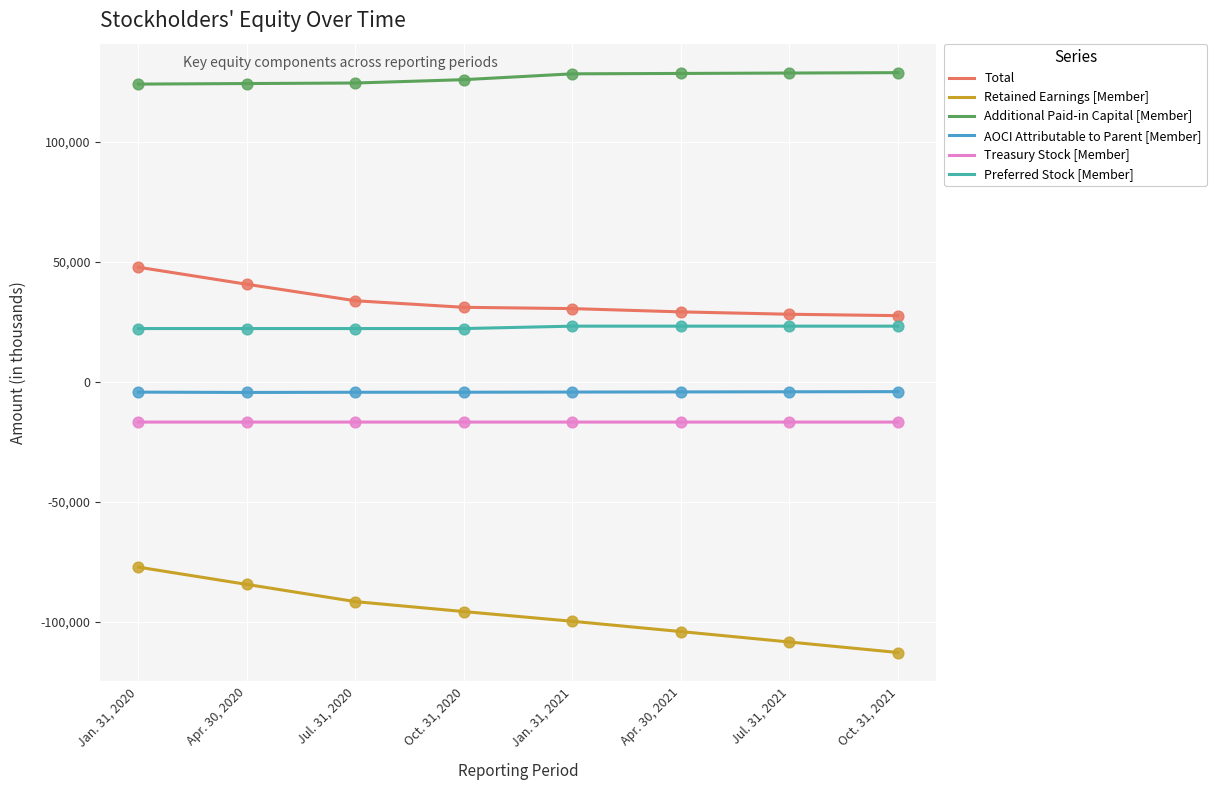

Which series has the largest total across all categories?

Additional Paid-in Capital [Member]